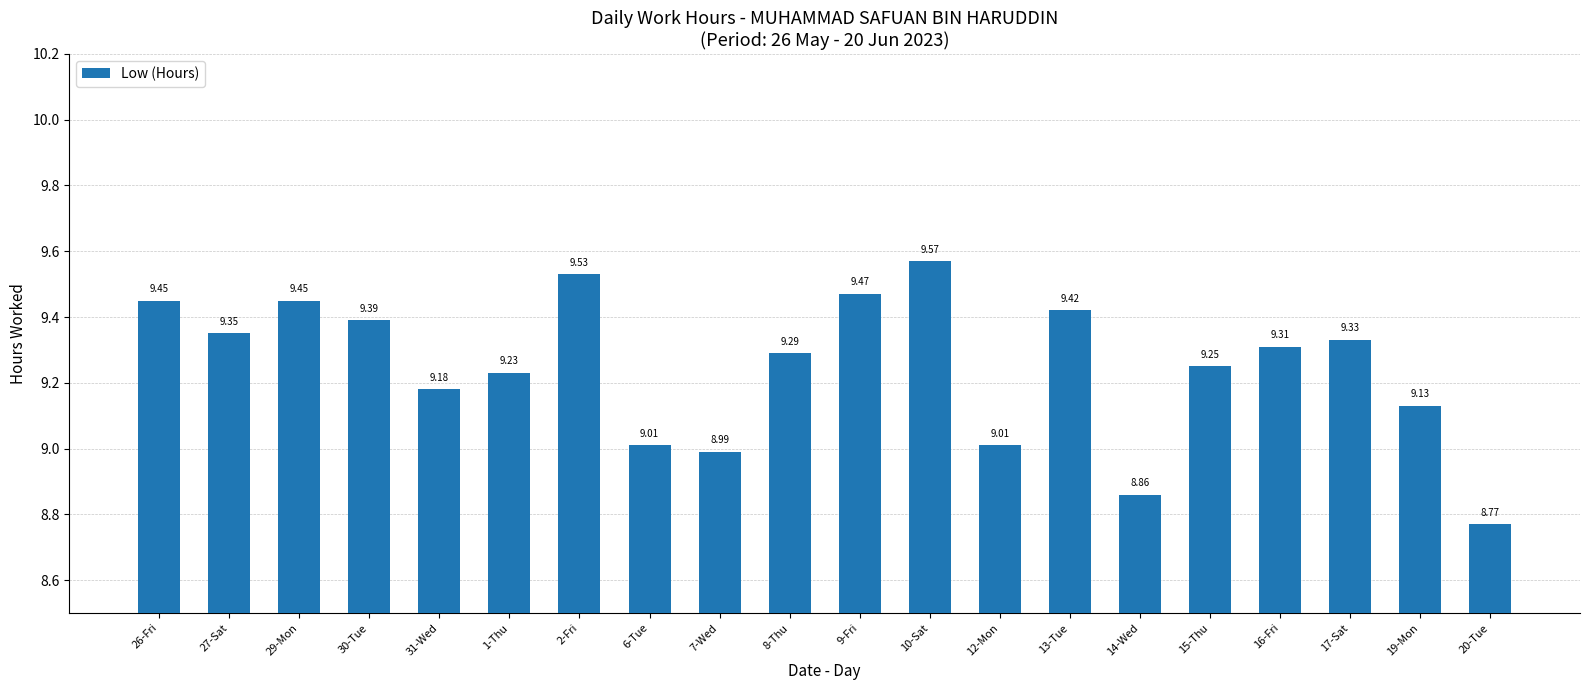

Are the bars grouped side by side (vs. stacked)?

No